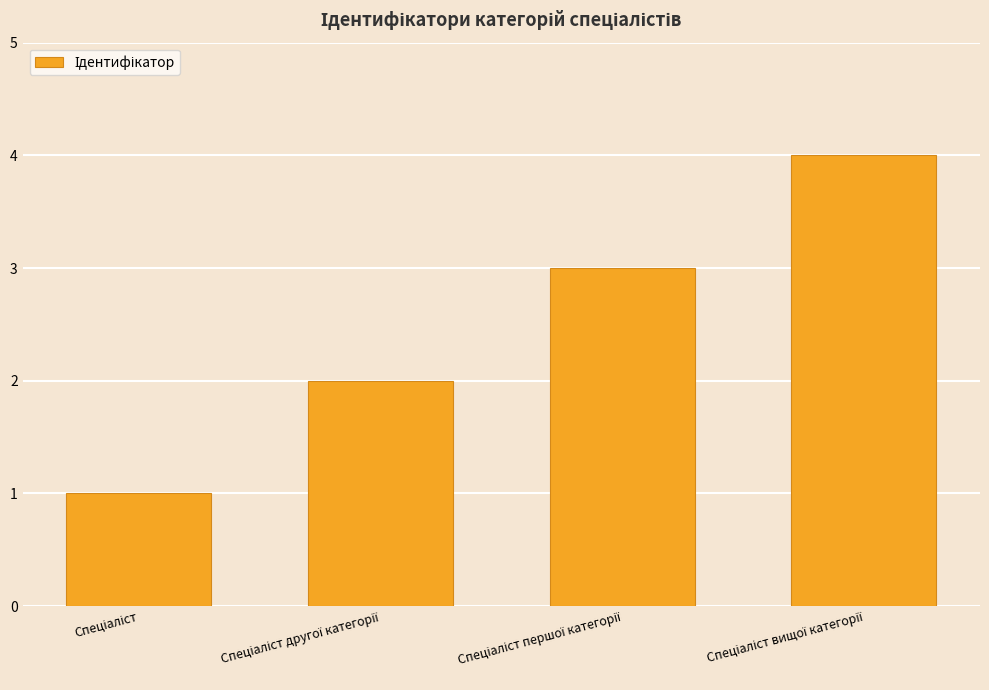

What is the difference between the second highest and second lowest values?

1